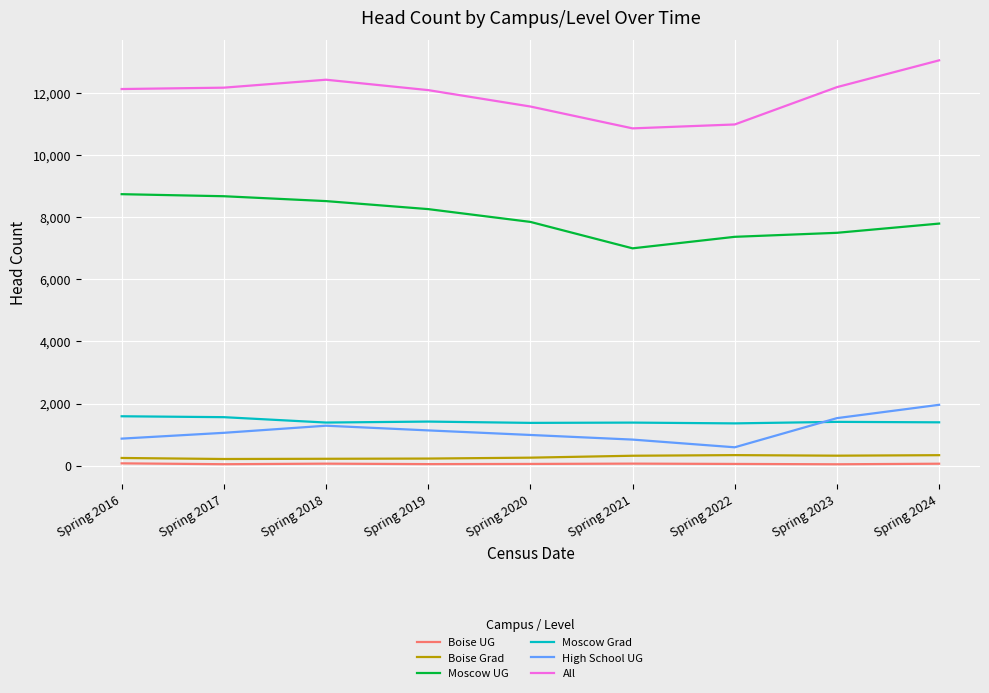

The Moscow Grad series shows 1395 at Spring 2024. True or false?

True